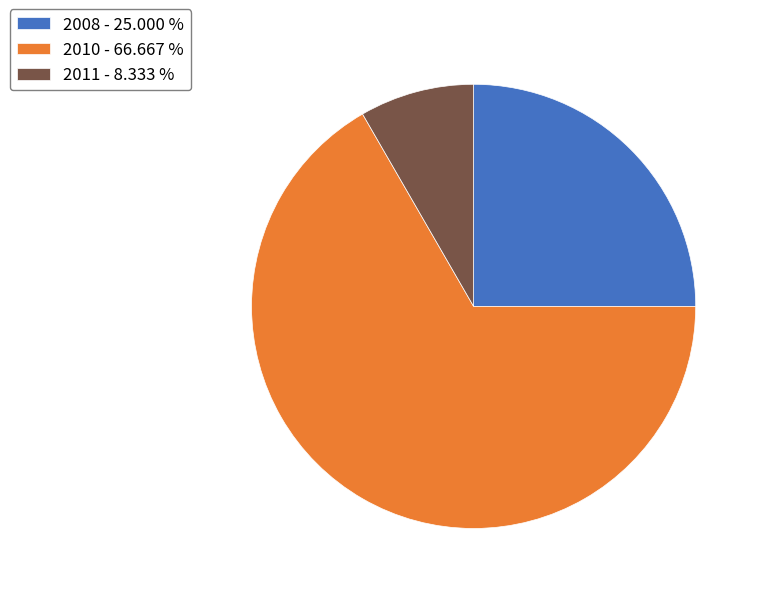

Is there any slice that represents more than half of the pie?

Yes